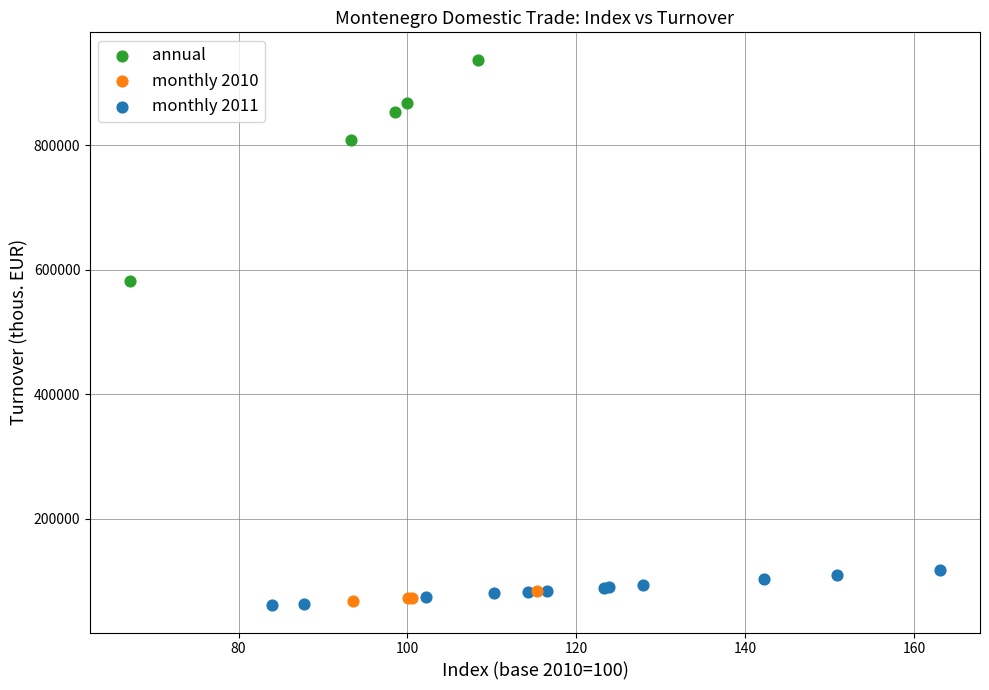

Which series contains the highest Y value?

annual